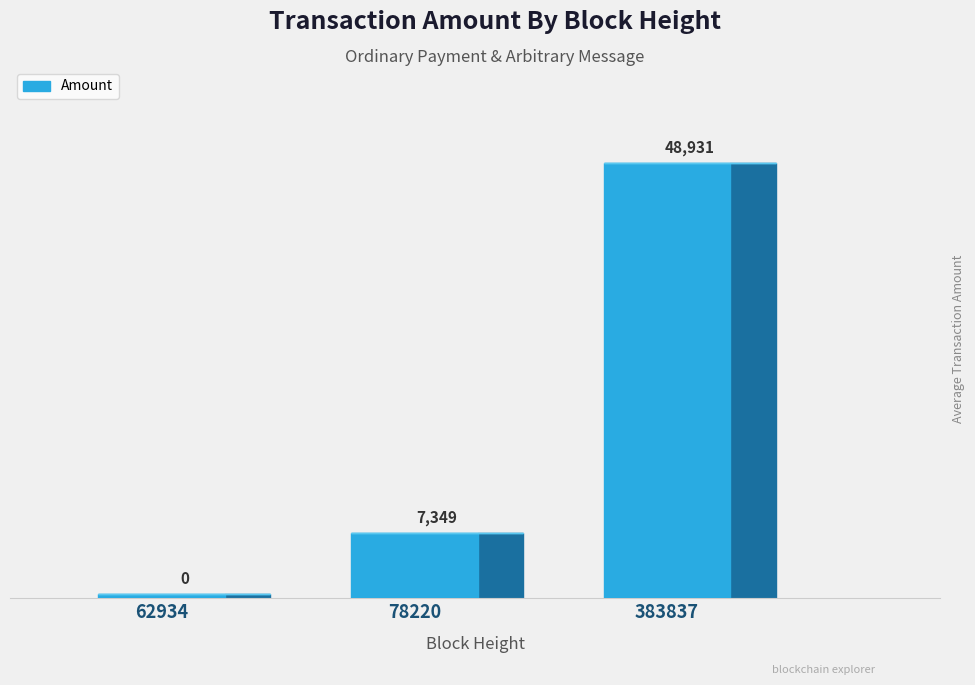

Where does the data first go above 7349?

383837